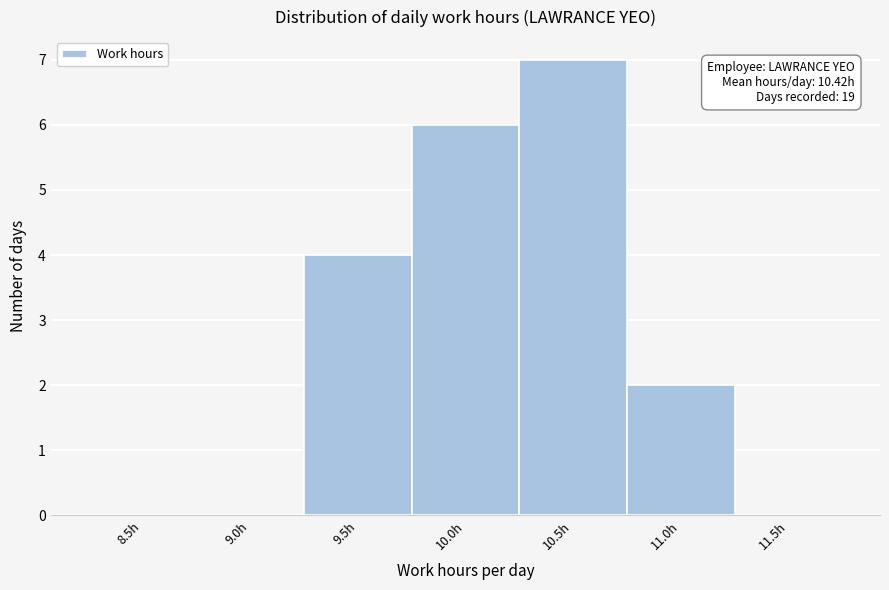

Reading left to right, transcribe all the data shown in this chart.

8.5h=0	9.0h=0	9.5h=4	10.0h=6	10.5h=7	11.0h=2	11.5h=0